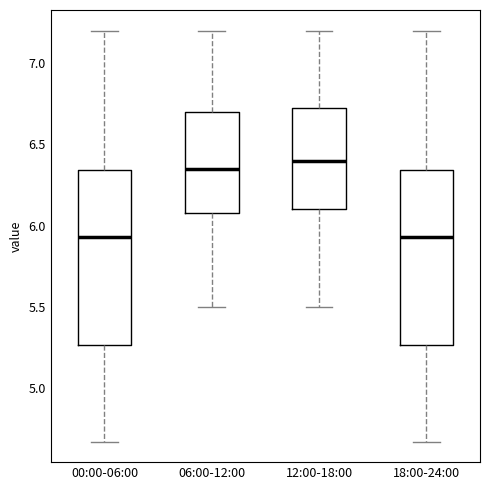

Reading left to right, read every box against the y-axis: the position of its median line, the range the box covers, and the ends of its whiskers. The values are not printed on the chart, so give them approximately, as read against the axis.

00:00-06:00: median 5.95, box 5.25 to 6.35, whiskers 4.65 to 7.20
06:00-12:00: median 6.35, box 6.10 to 6.70, whiskers 5.50 to 7.20
12:00-18:00: median 6.40, box 6.10 to 6.75, whiskers 5.50 to 7.20
18:00-24:00: median 5.95, box 5.25 to 6.35, whiskers 4.65 to 7.20